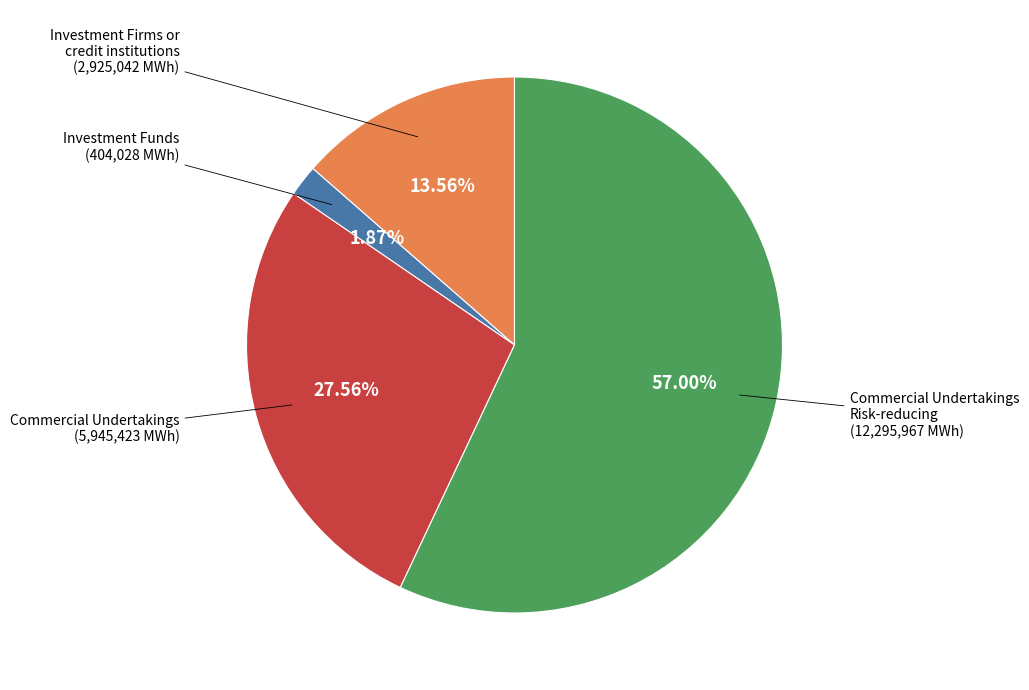

Is there a majority slice in this chart?

Yes